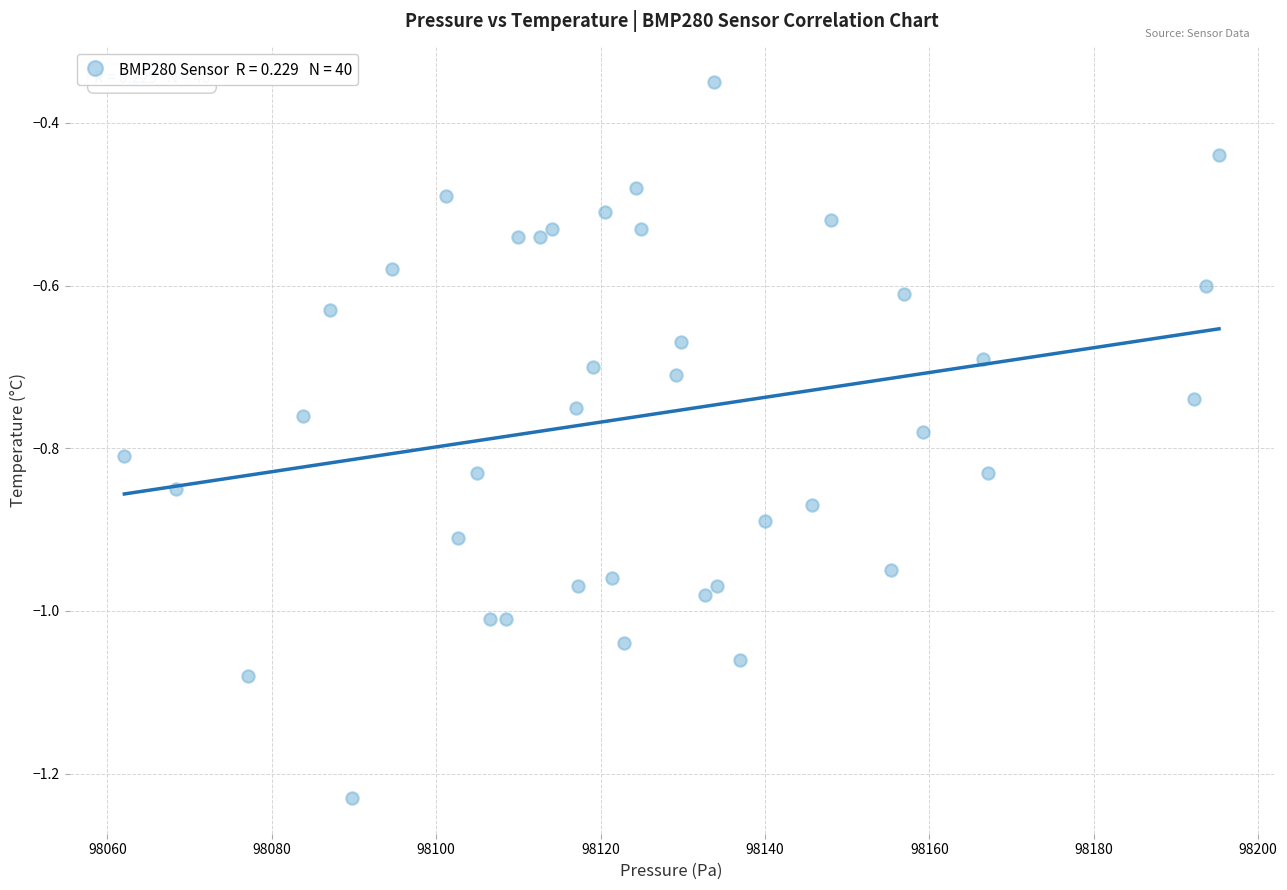

What is the range of Y values (max minus min)?

0.9